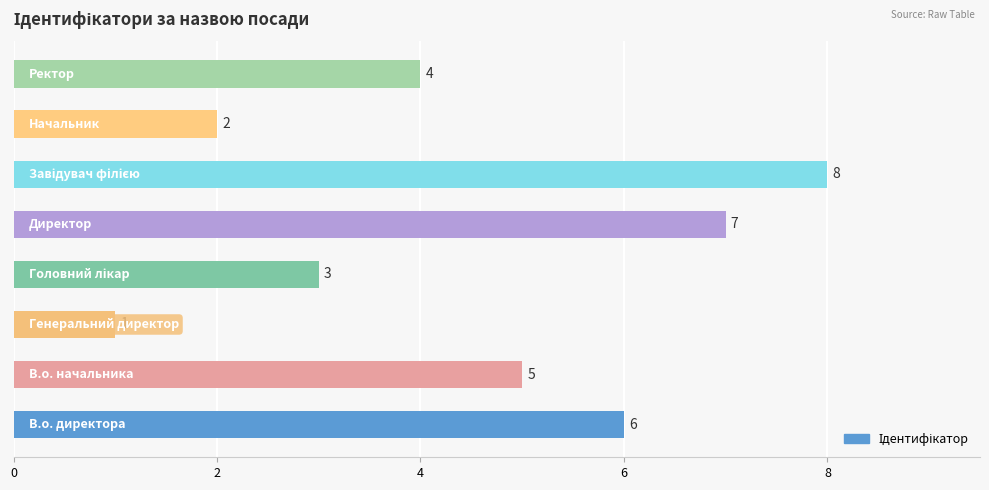

How many bars are there in total?

8